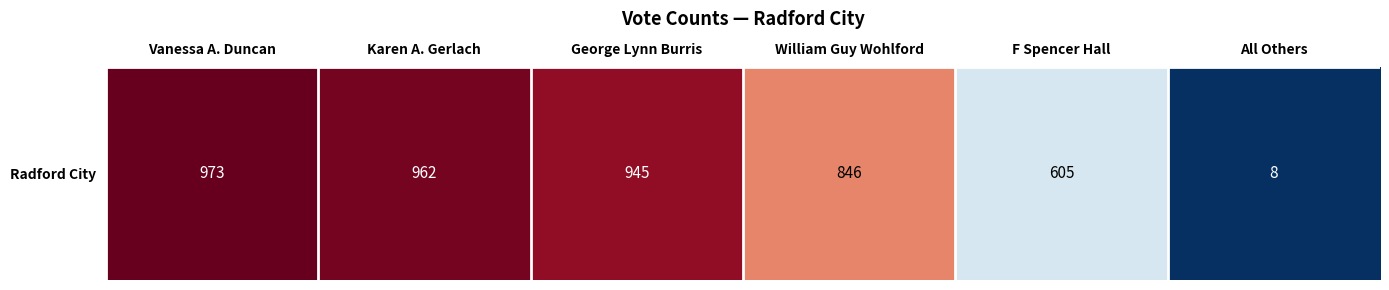

What is the change in value from George Lynn Burris to F Spencer Hall?

-340